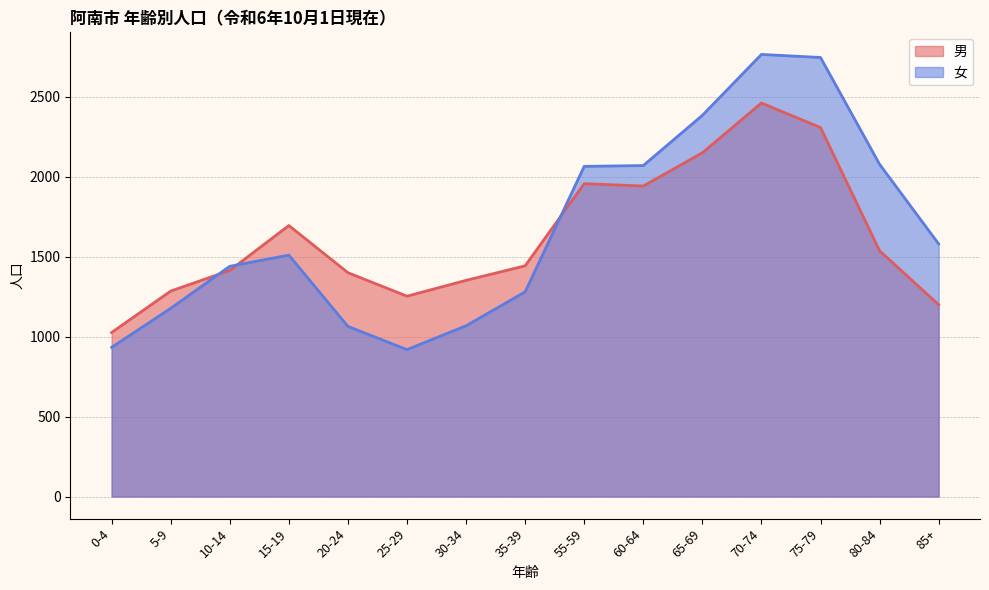

Rank the categories by 女 value from lowest to highest.

25-29, 0-4, 20-24, 30-34, 5-9, 35-39, 10-14, 15-19, 85+, 55-59, 60-64, 80-84, 65-69, 75-79, 70-74